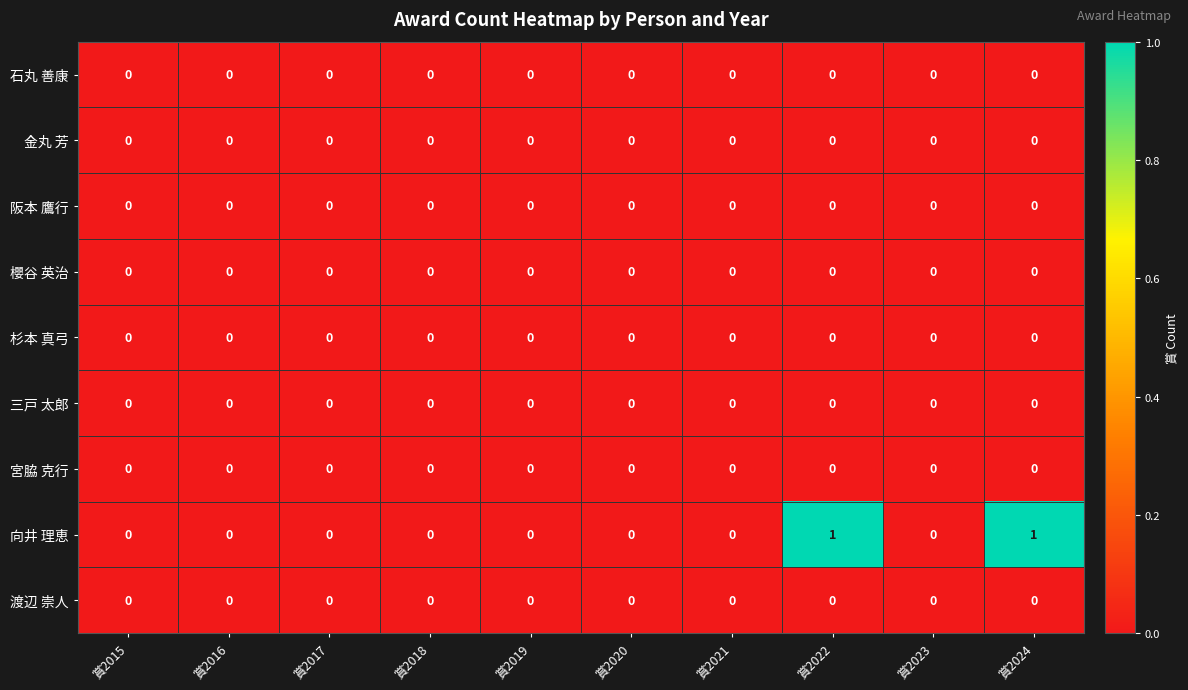

Which series has the largest total across all categories?

向井 理恵